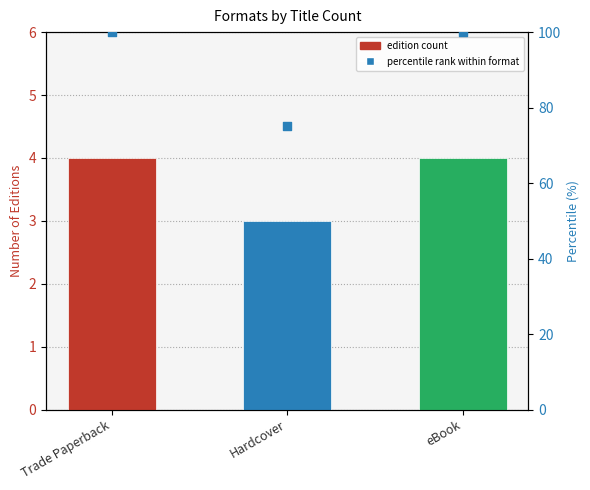

What is the change in value from Trade Paperback to Hardcover?

-25